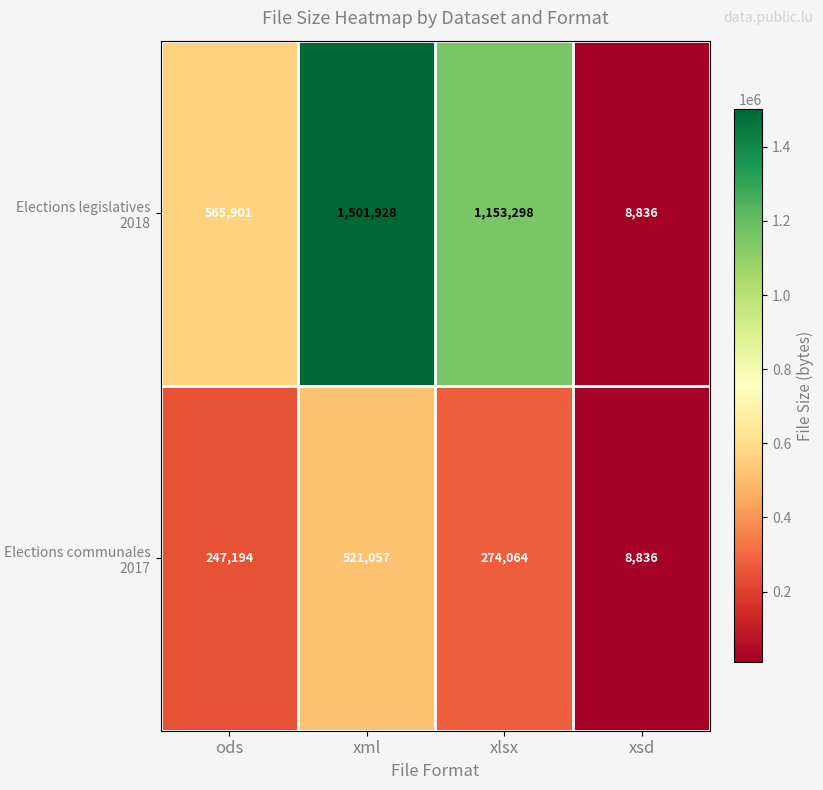

Count the number of categories in the chart.

4